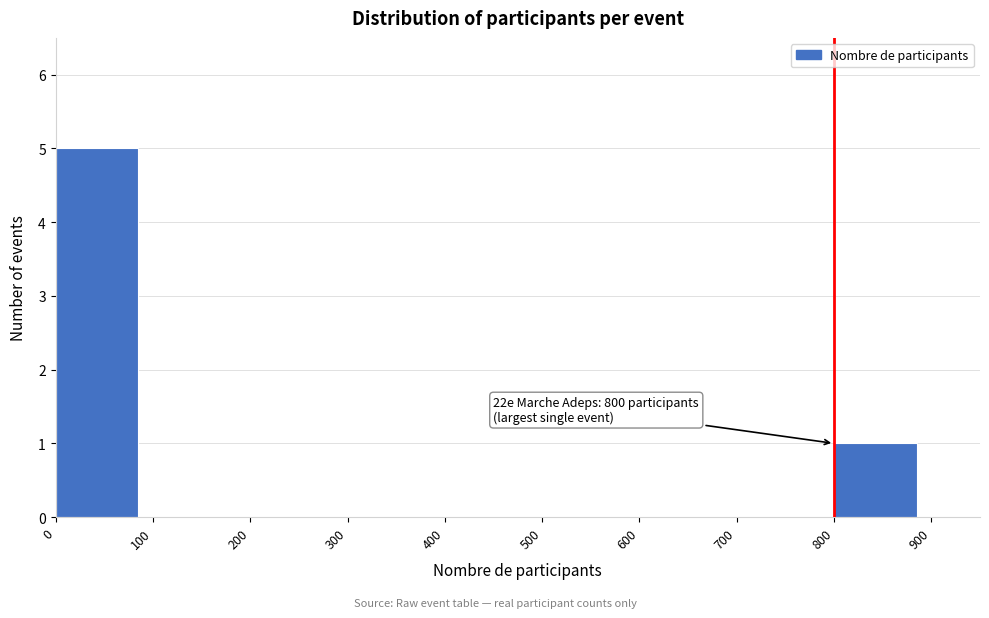

Over which range of the x-axis is the bar tallest?

0 to 100